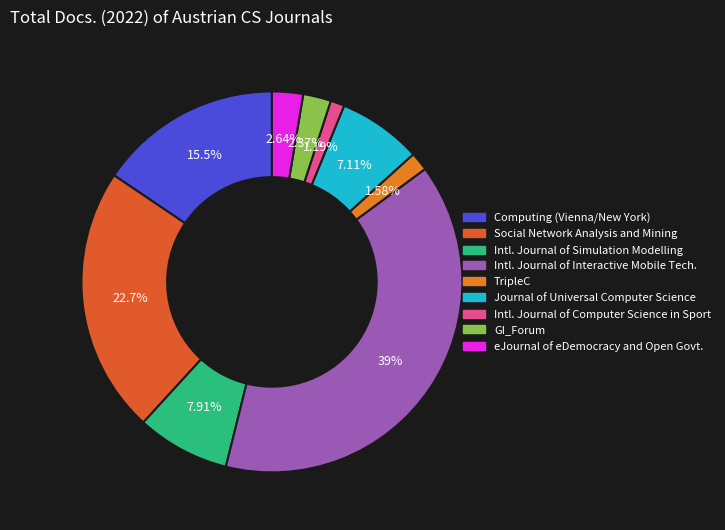

How many slices are in this pie chart?

9